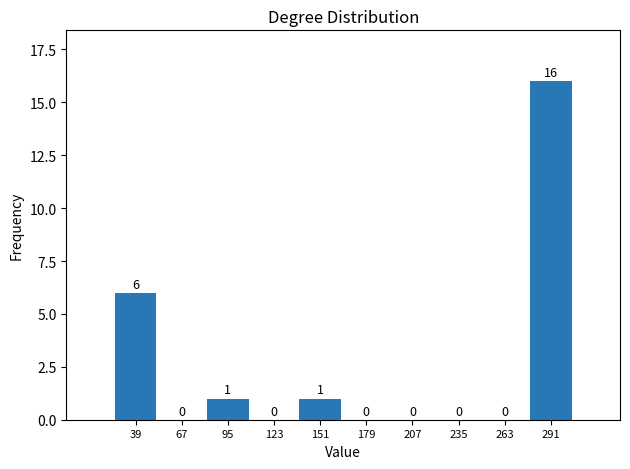

Reading left to right, list every bar in this chart as the range it spans on the x-axis followed by its height. The bar edges are not printed on the chart, so give them approximately, as read against the axis.

25 to 53: 6
53 to 81: 0
81 to 109: 1
109 to 137: 0
137 to 165: 1
165 to 193: 0
193 to 221: 0
221 to 249: 0
249 to 277: 0
277 to 305: 16